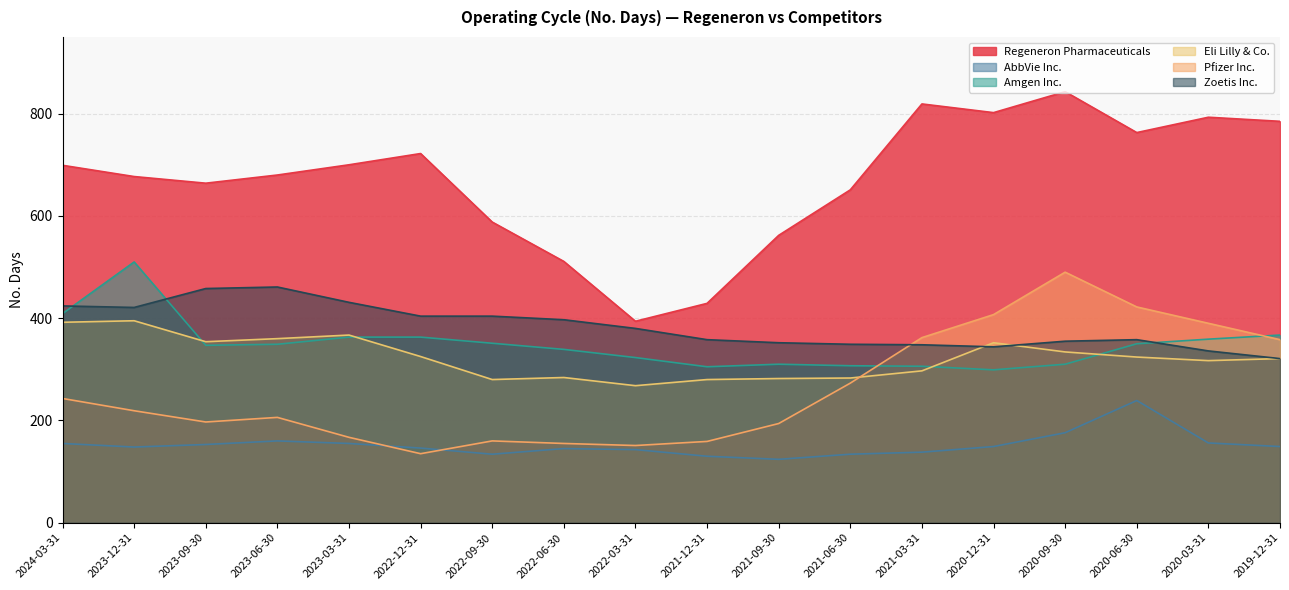

True or false: Amgen Inc. and Eli Lilly & Co. intersect in this chart.

True